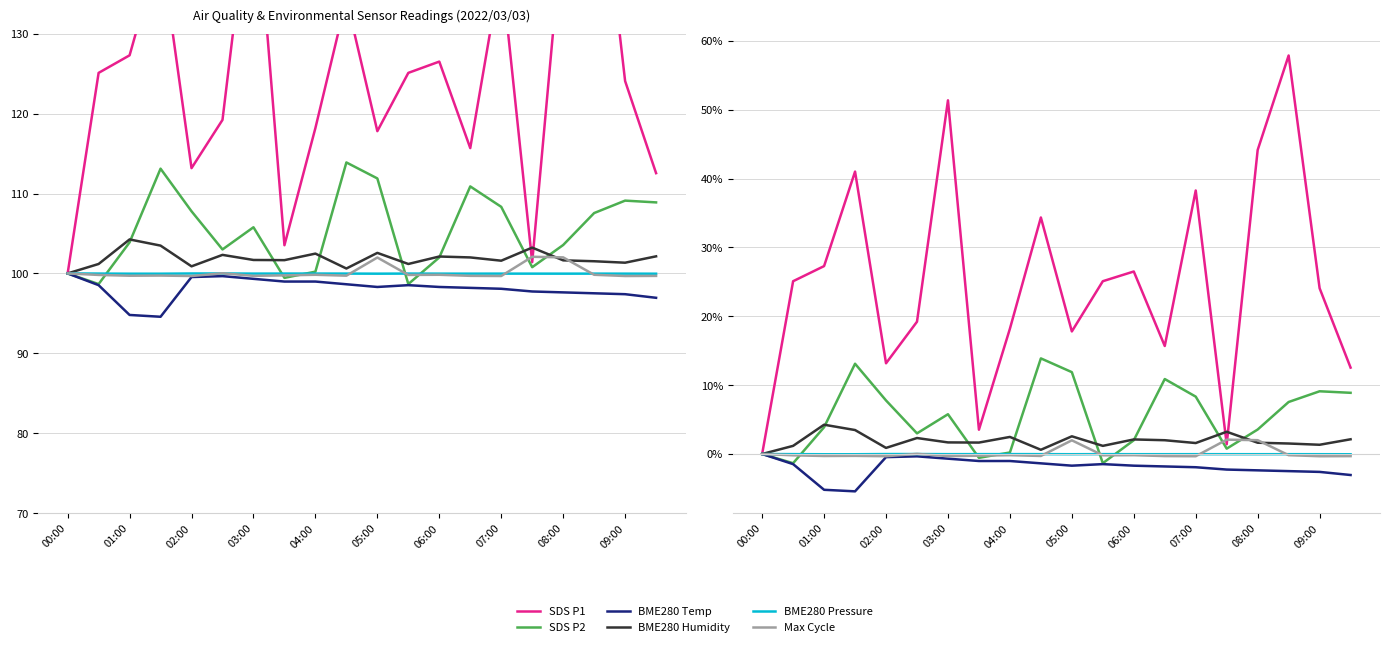

What is the sum of the BME280 Humidity values at 13 and 00:00?

2.0